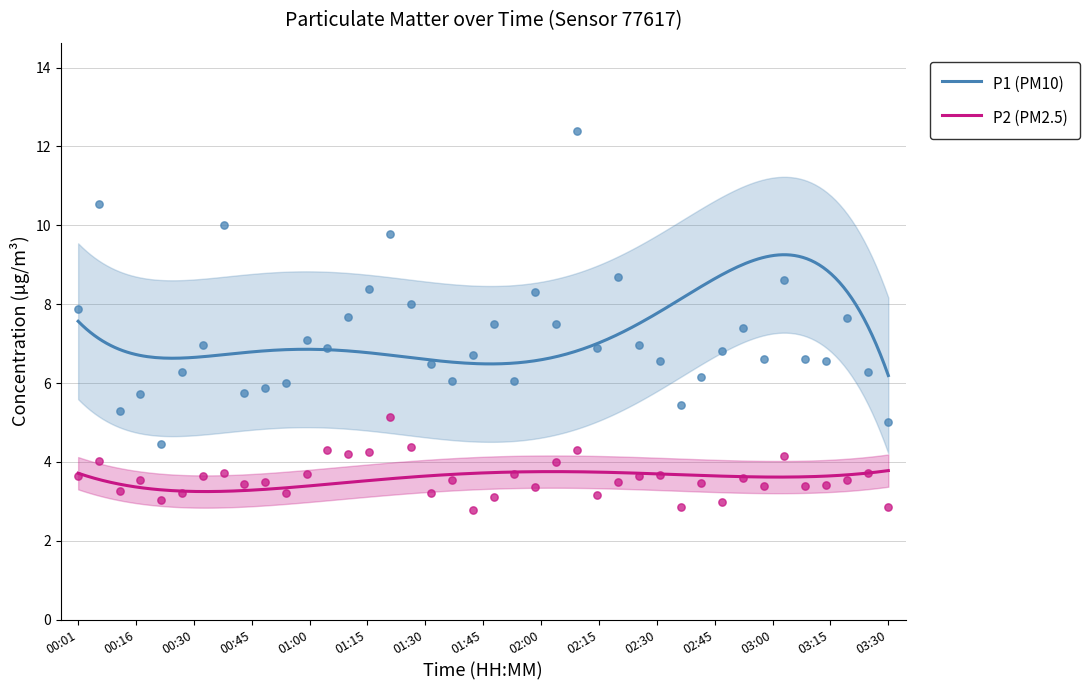

Which series contains the lowest Y value?

P2